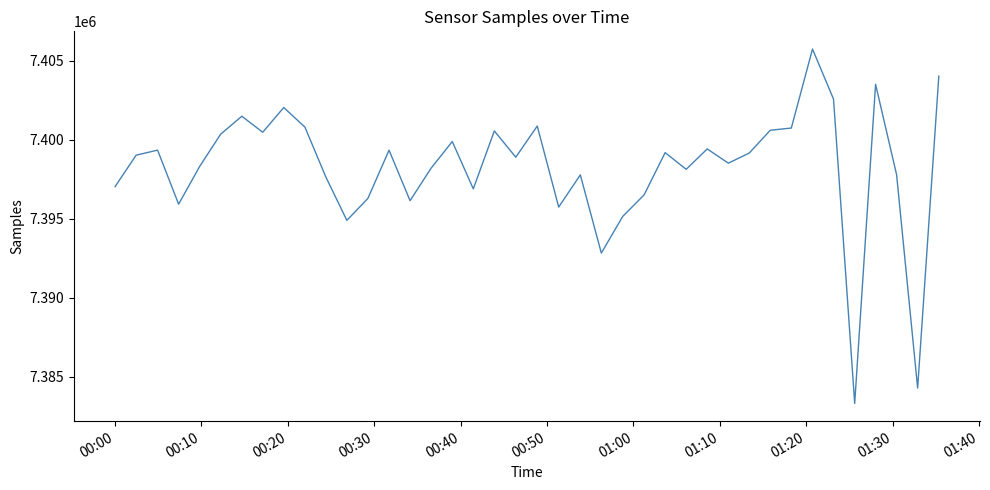

What is the difference between the maximum and minimum values?

22440